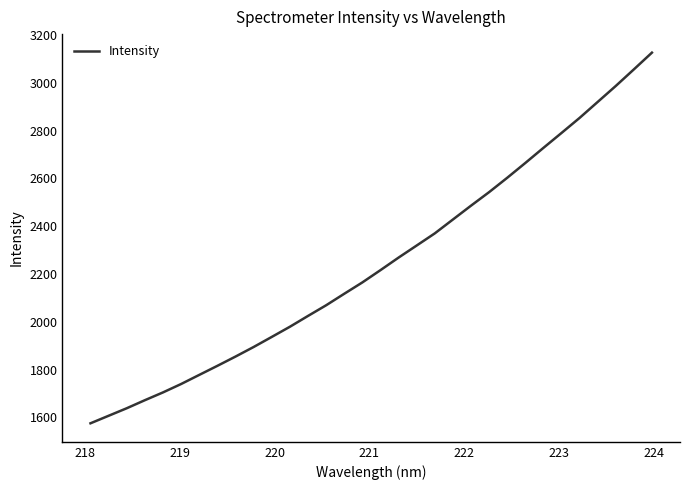

What is the minimum value shown in the chart?

1575.6